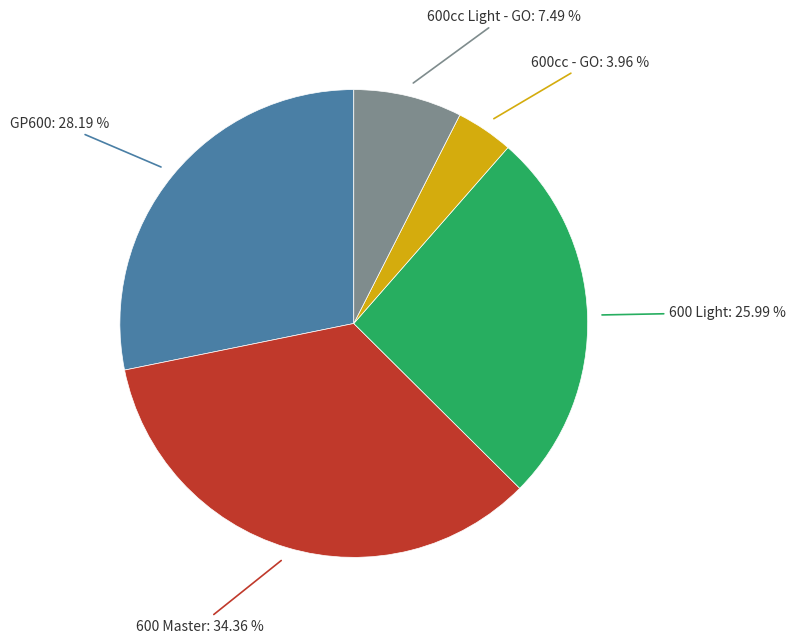

Is it true that 600cc Light - GO is 26% of the pie?

False